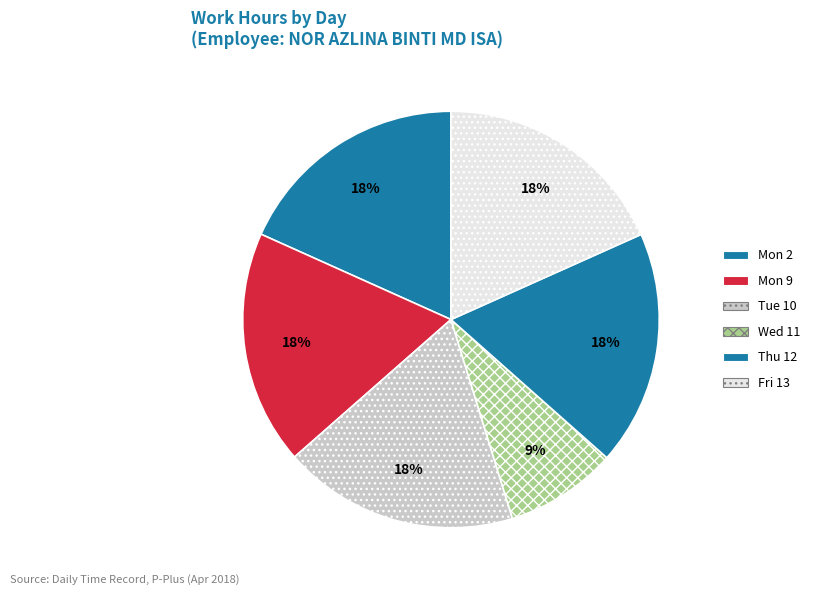

Count the number of slices in the pie.

6